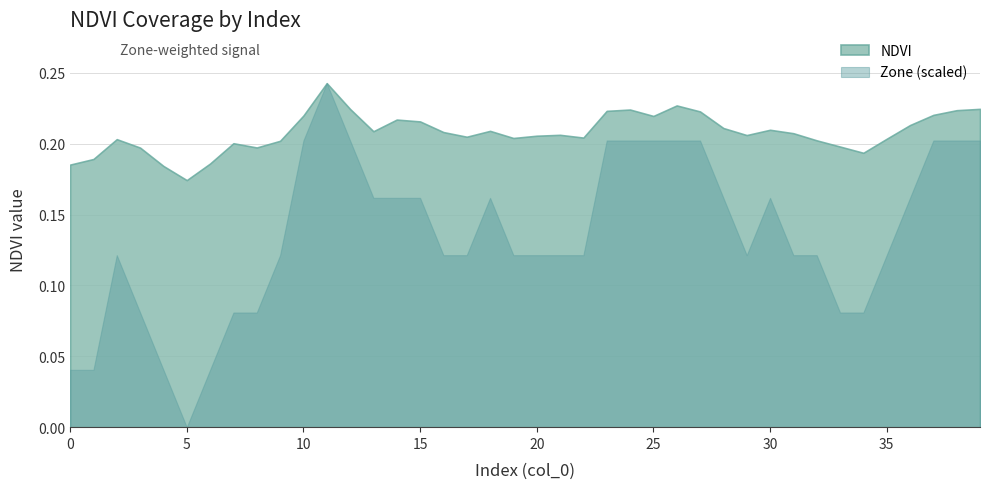

How many interior local valleys (lower than both neighbors) does the data have?

9